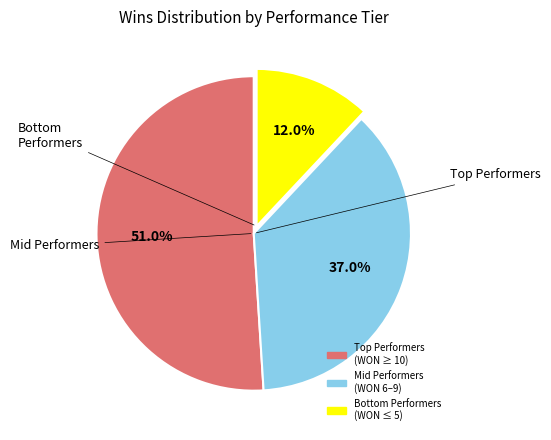

Is there a majority slice in this chart?

Yes